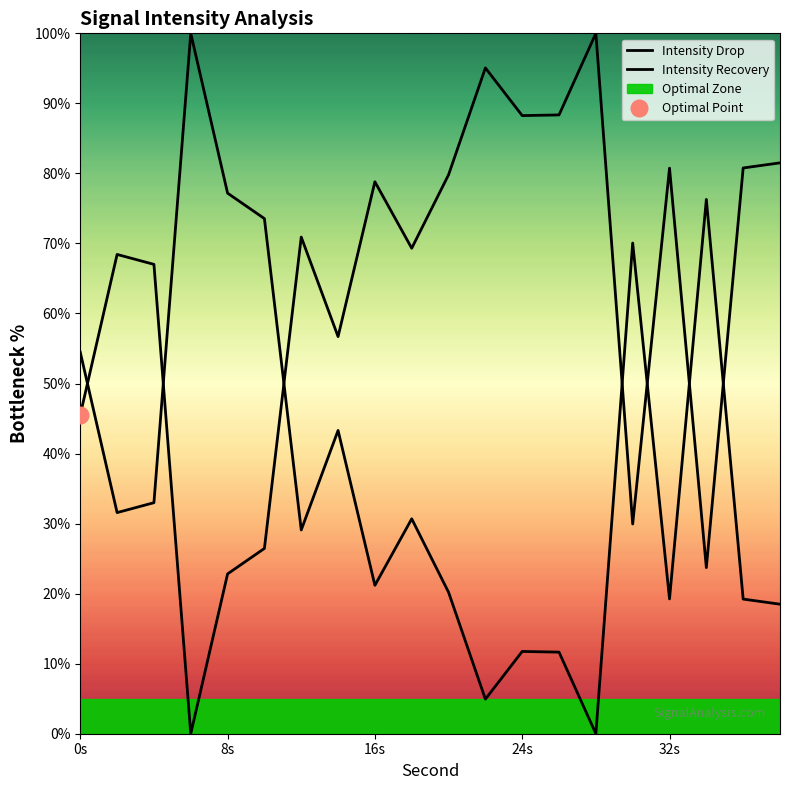

Rank the series by their maximum value, from highest to lowest.

Intensity Drop, Intensity Recovery